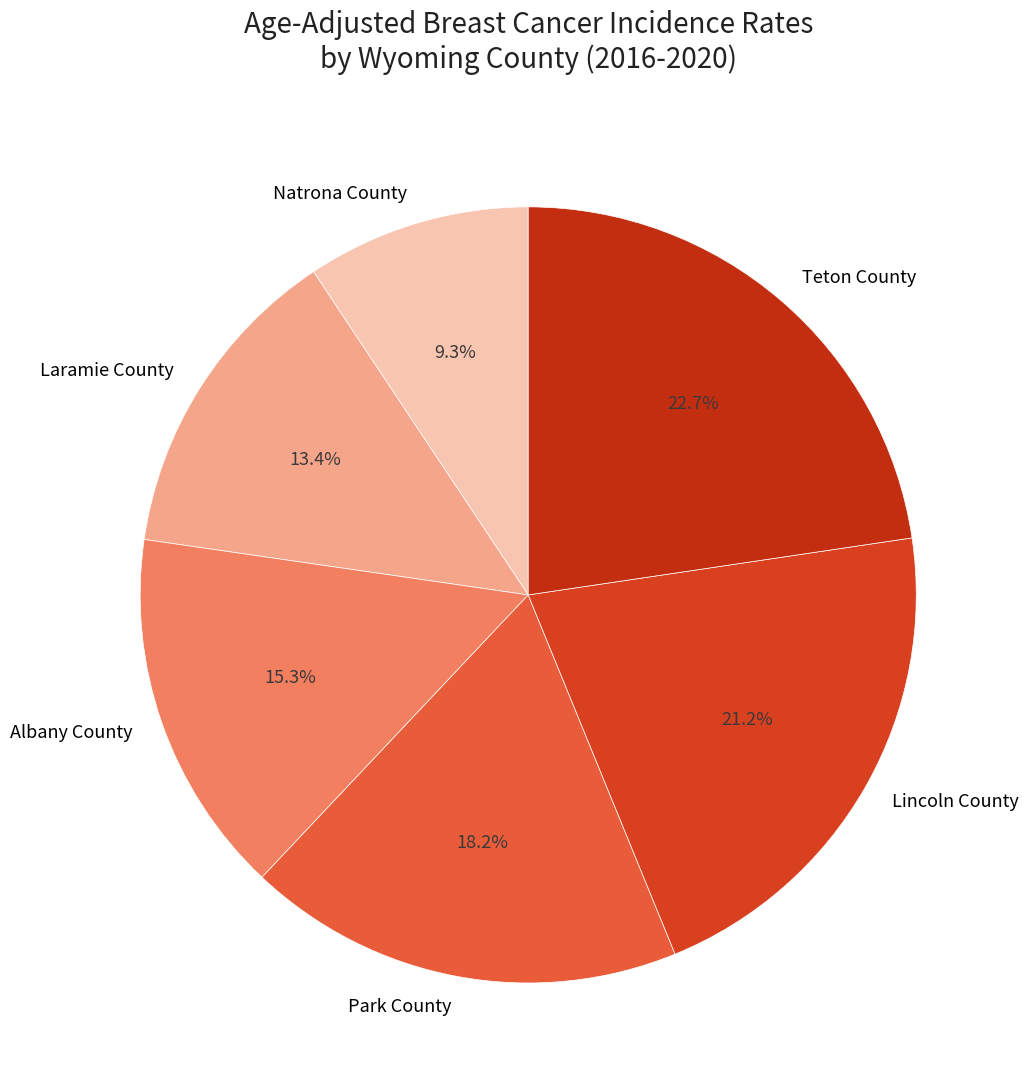

Which has a higher value, Lincoln County or Natrona County?

Lincoln County